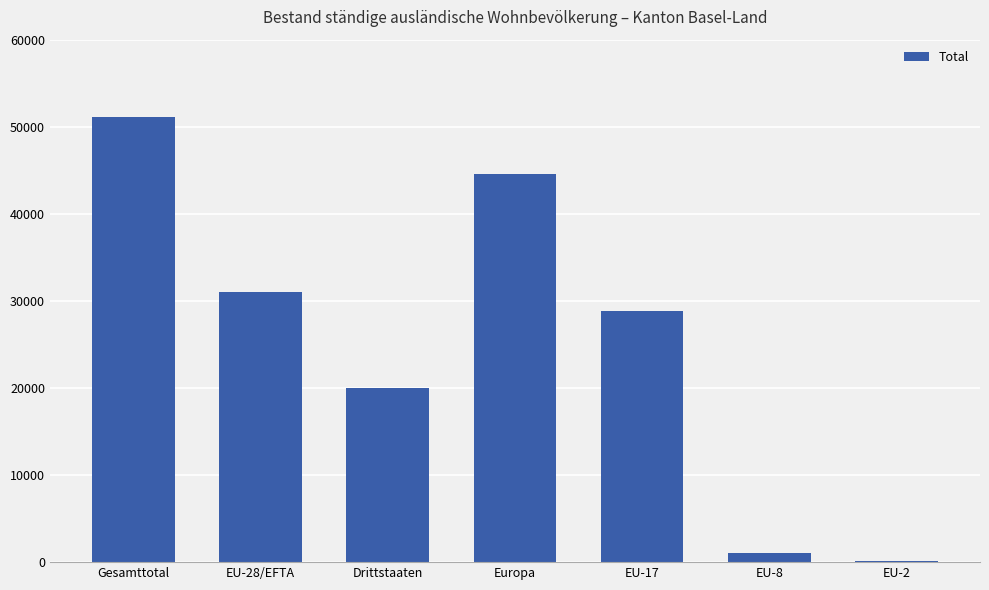

Where is the data nearest to the value 25614?

EU-17